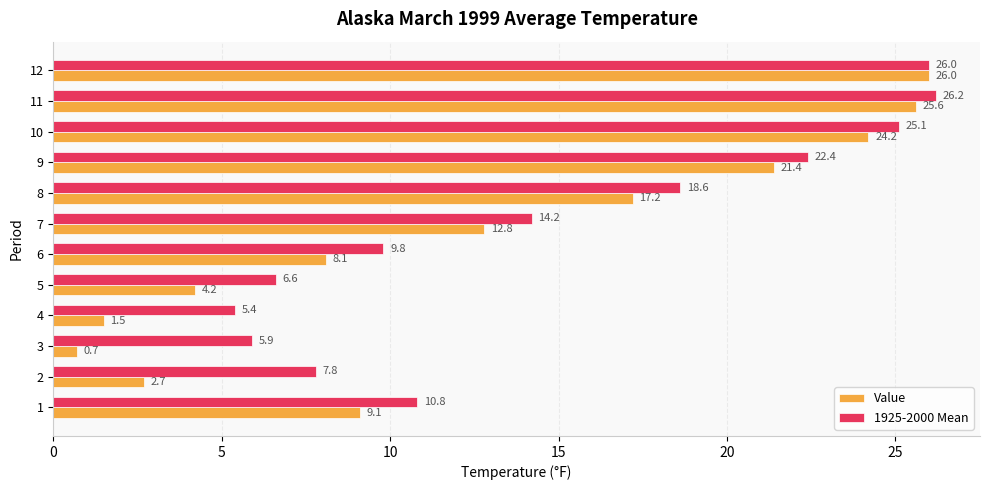

The value of 1925-2000 Mean at 10 is 25.1. True or false?

True